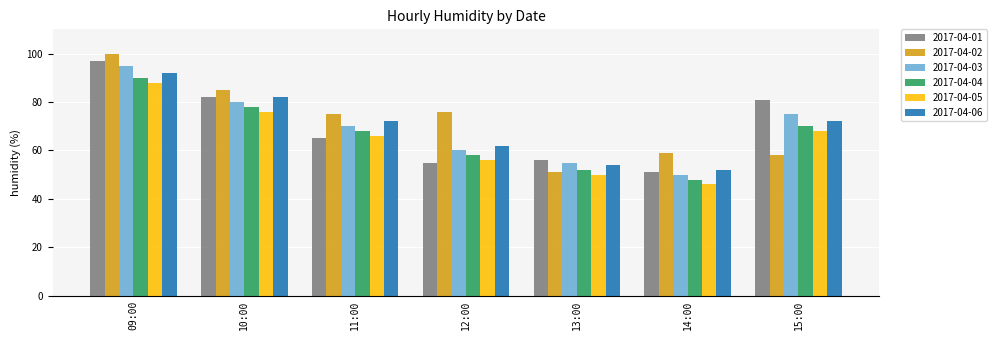

Rank the categories by 2017-04-03 value from highest to lowest.

09:00, 10:00, 15:00, 11:00, 12:00, 13:00, 14:00